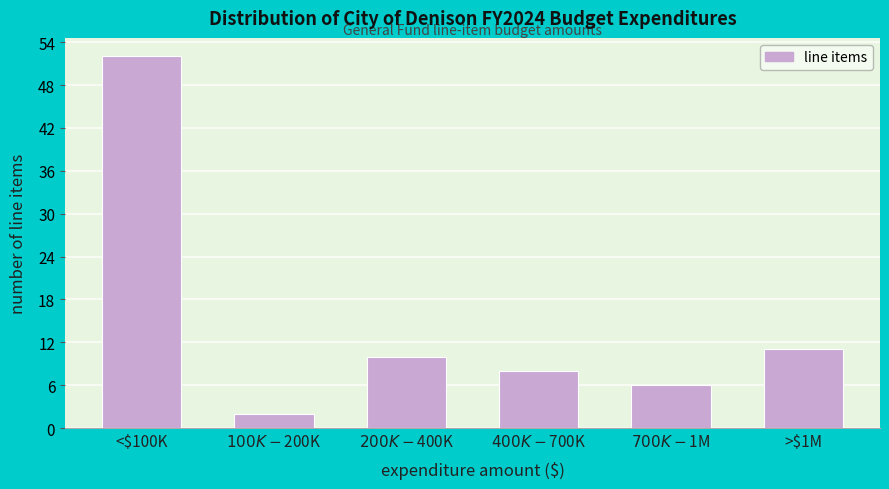

Reading right to left, extract all data points from this chart.

11	6	8	10	2	52